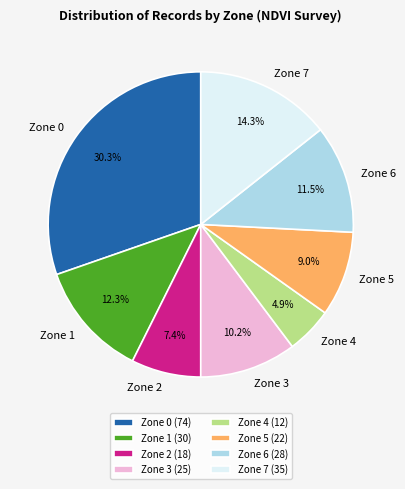

To the nearest percent, what portion does Zone 1 represent?

12%